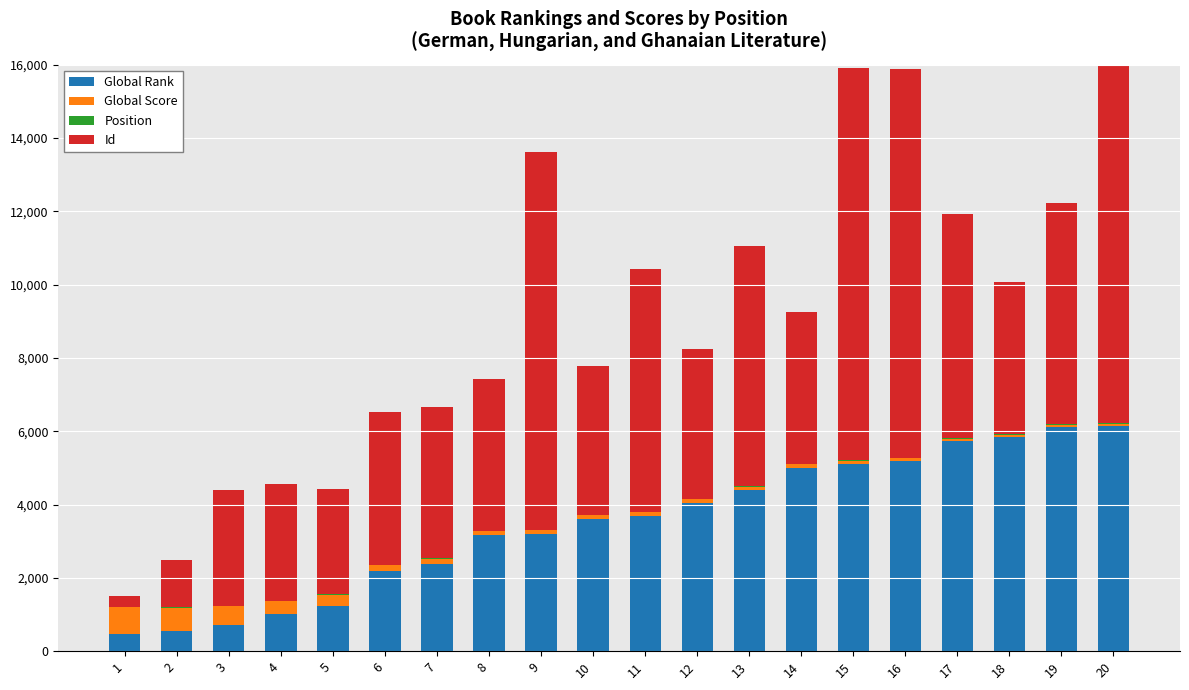

True or false: Global Score has a value of 80 at 6.

False